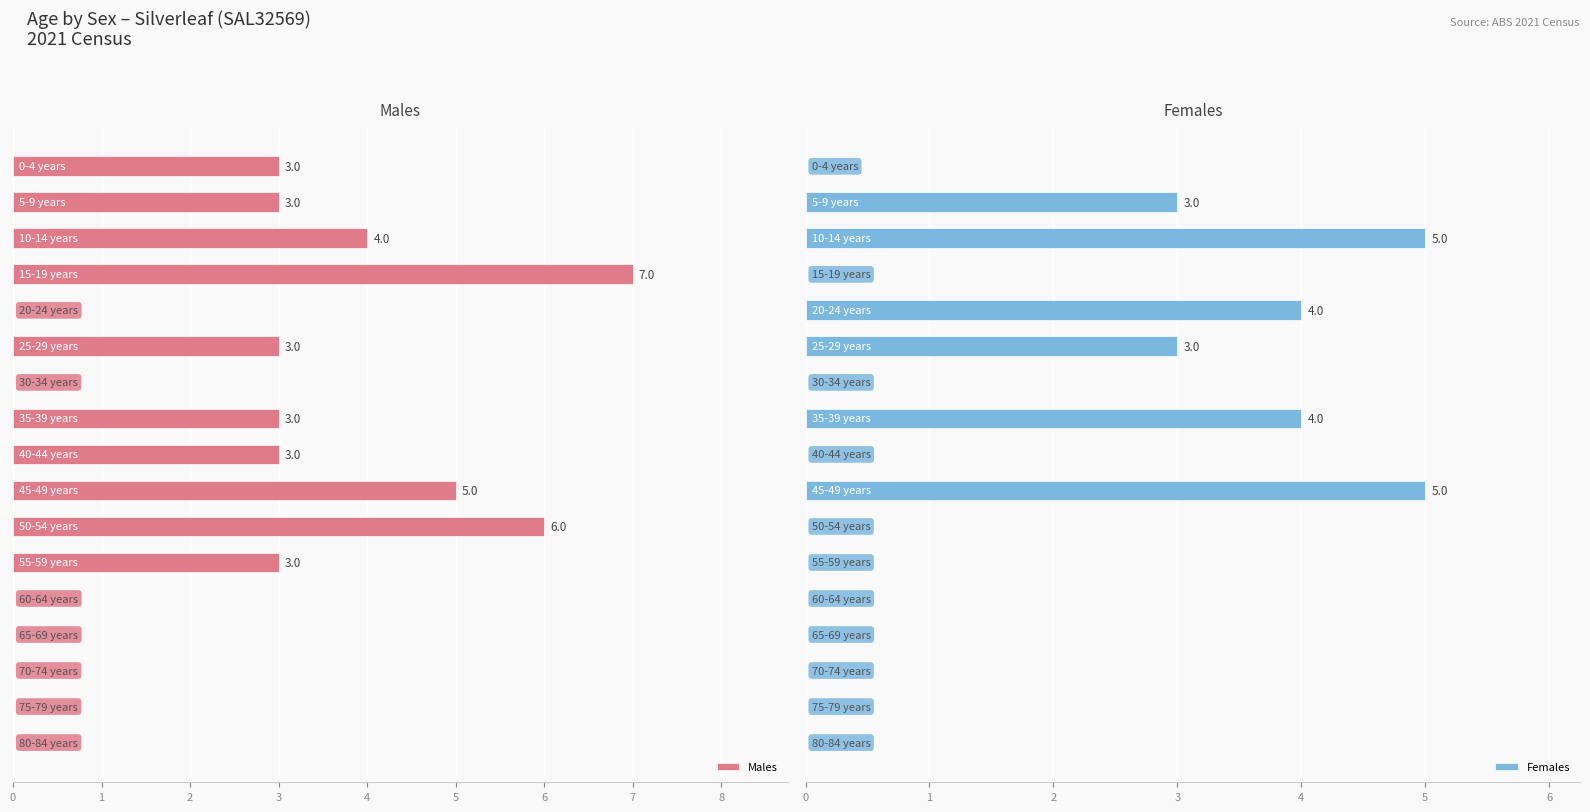

List the series in order of their overall mean, highest first.

Males, Females